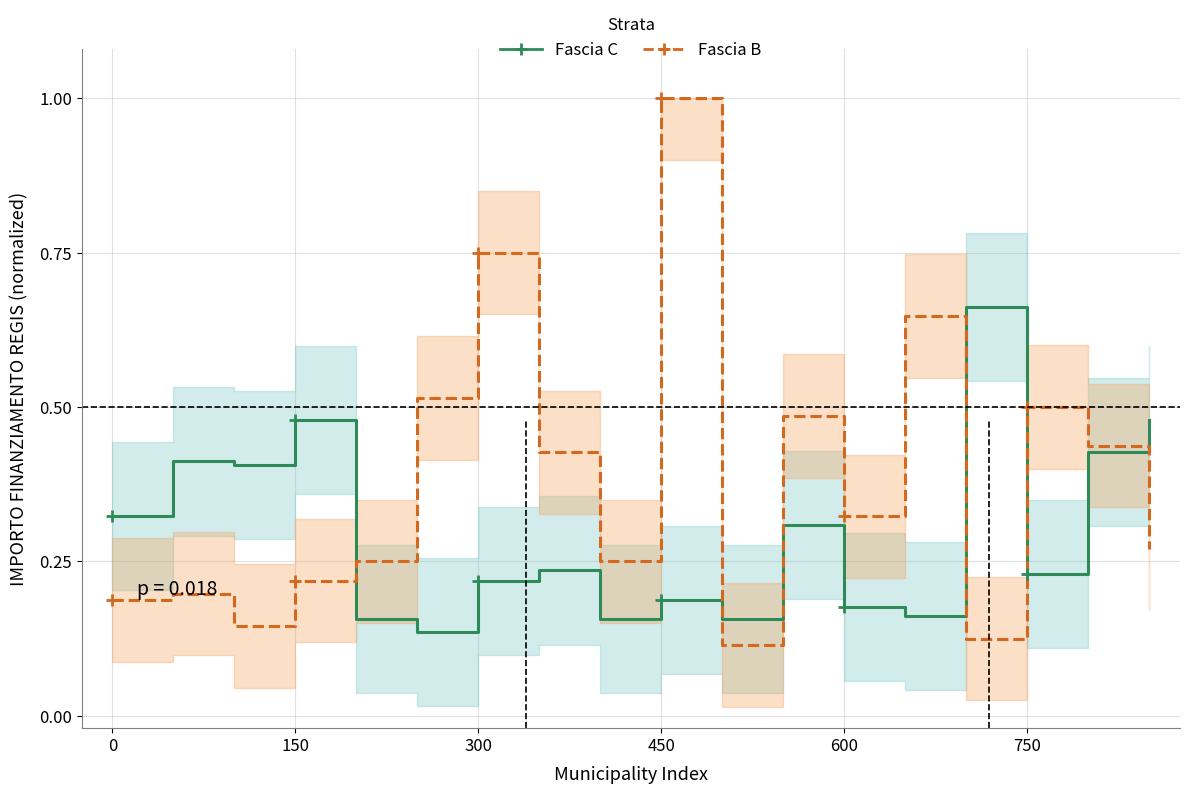

What is the average value of the Fascia C series?

0.3